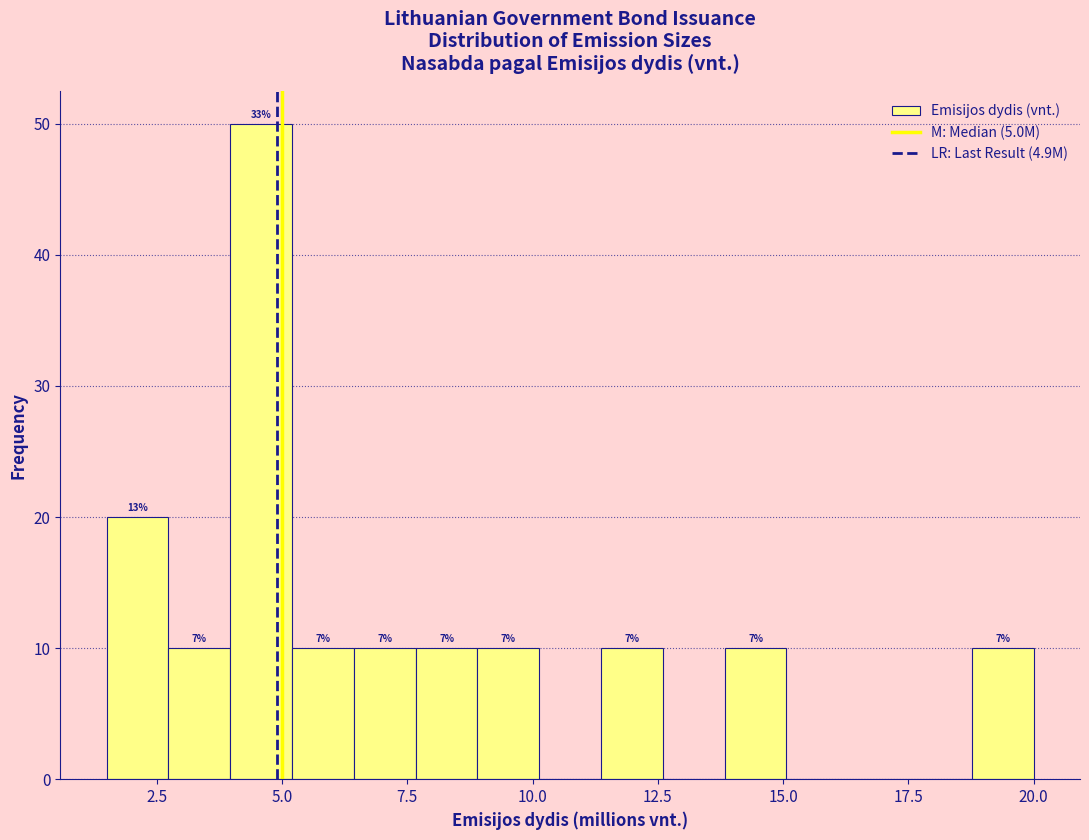

Around what value on the x-axis is the tallest bar? Give the approximate position of its centre, as read against the axis.

4.5